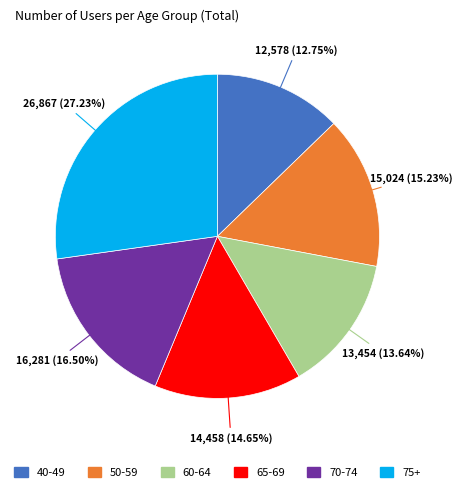

To the nearest percent, what percentage of the pie is 65-69?

15%